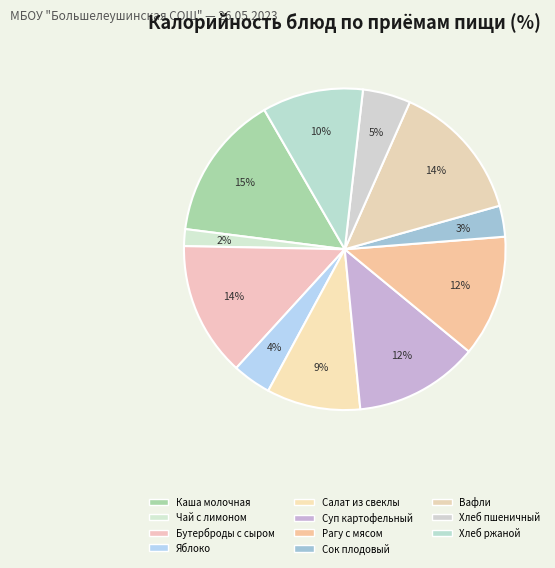

How many slices are in this pie chart?

11